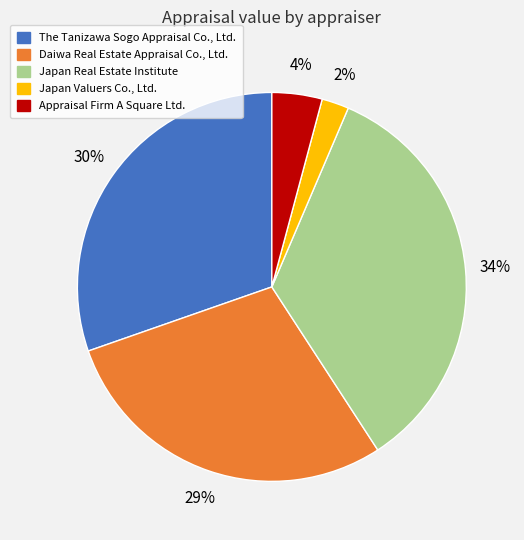

Which has a higher value, Daiwa Real Estate Appraisal Co., Ltd. or Appraisal Firm A Square Ltd.?

Daiwa Real Estate Appraisal Co., Ltd.